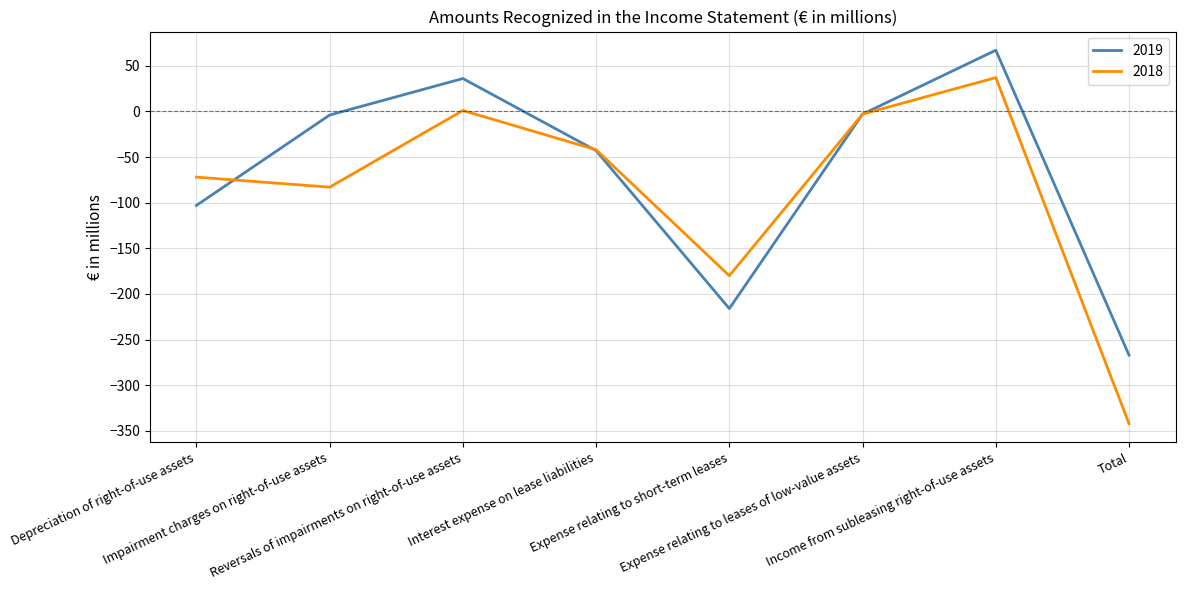

Which series has the largest range (max minus min)?

2018